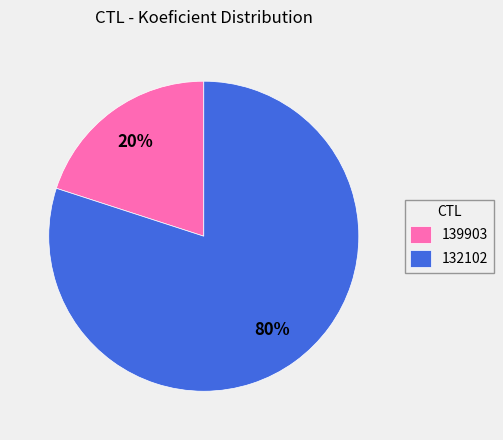

Does 132102 account for over 50% of the chart?

Yes